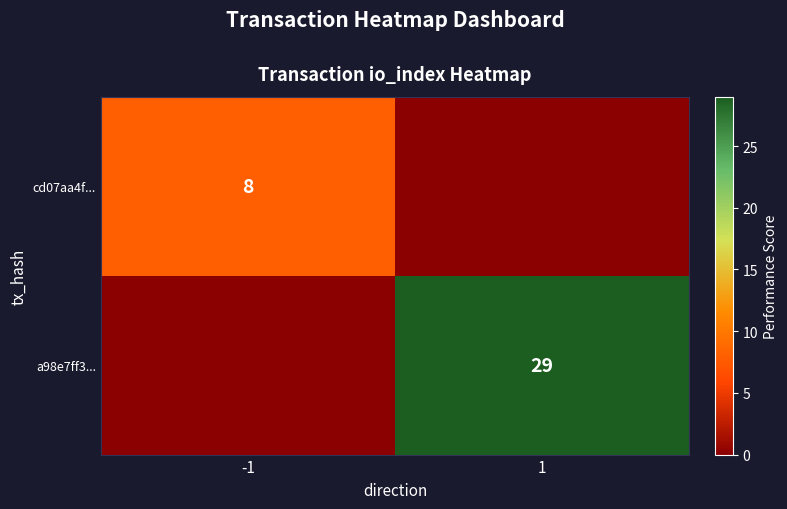

What is the spread (max minus min) of values at -1?

8